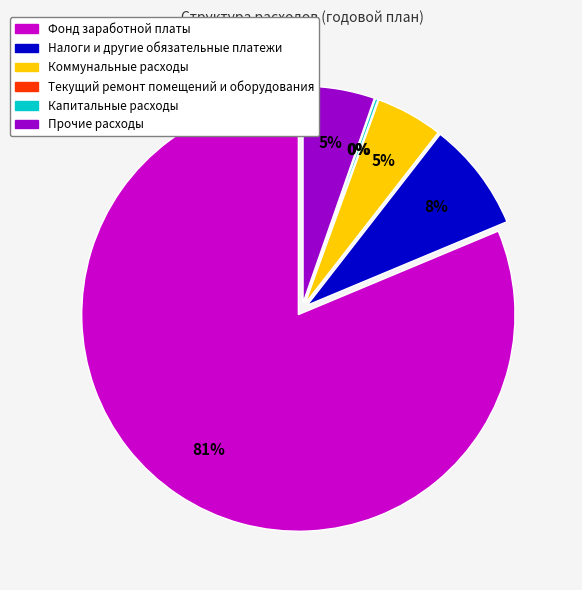

Which category has the smallest portion of the pie?

Текущий ремонт помещений и оборудования